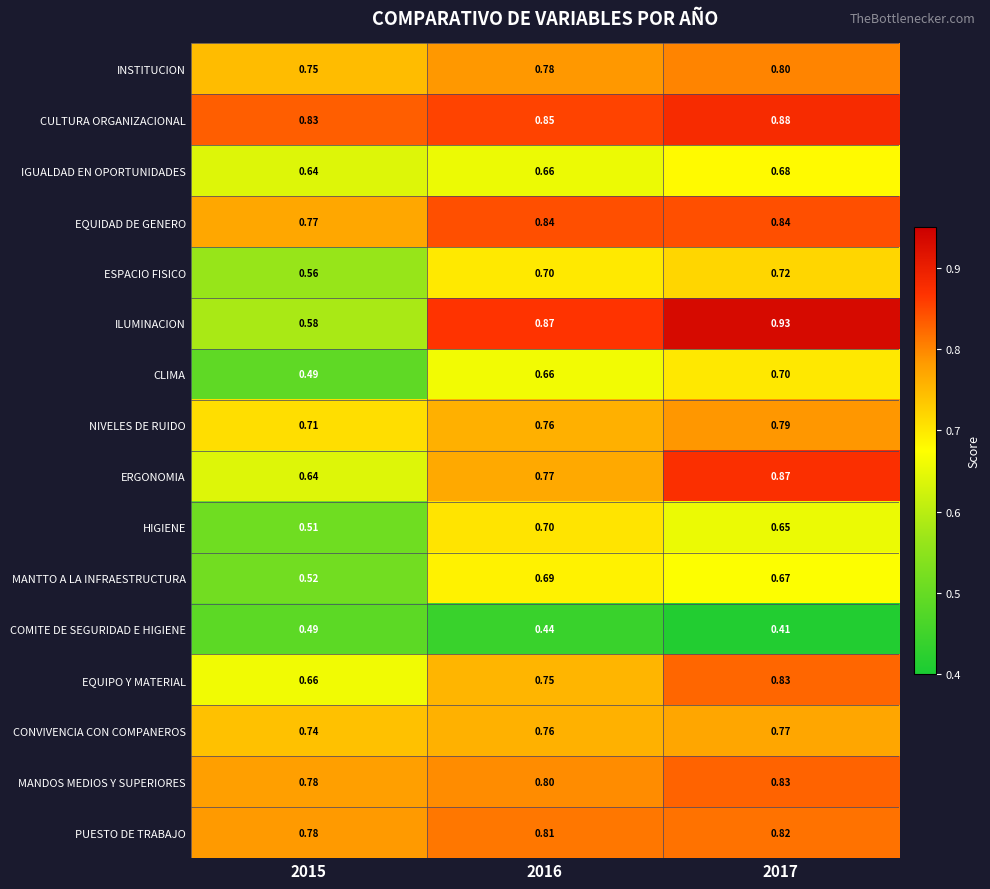

Between 2015 and 2017, which series saw the biggest shift?

ILUMINACION